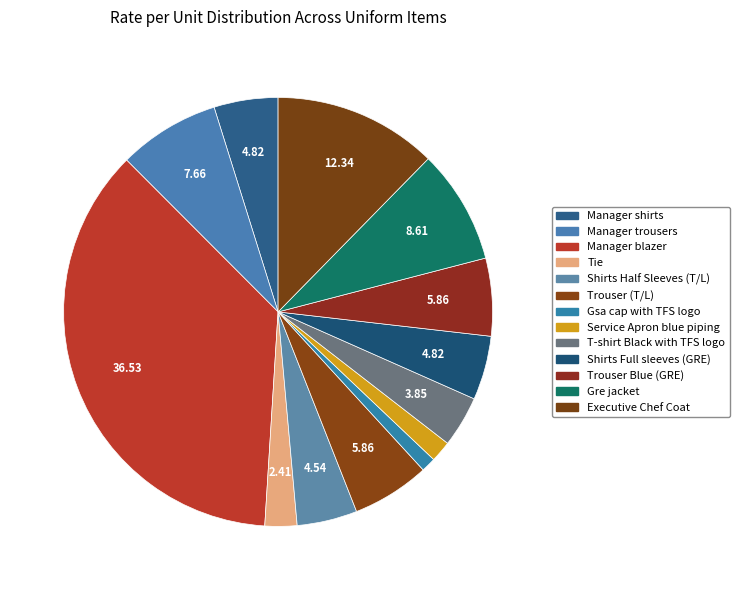

Is the sum of Executive Chef Coat and Trouser (T/L) greater than half?

No